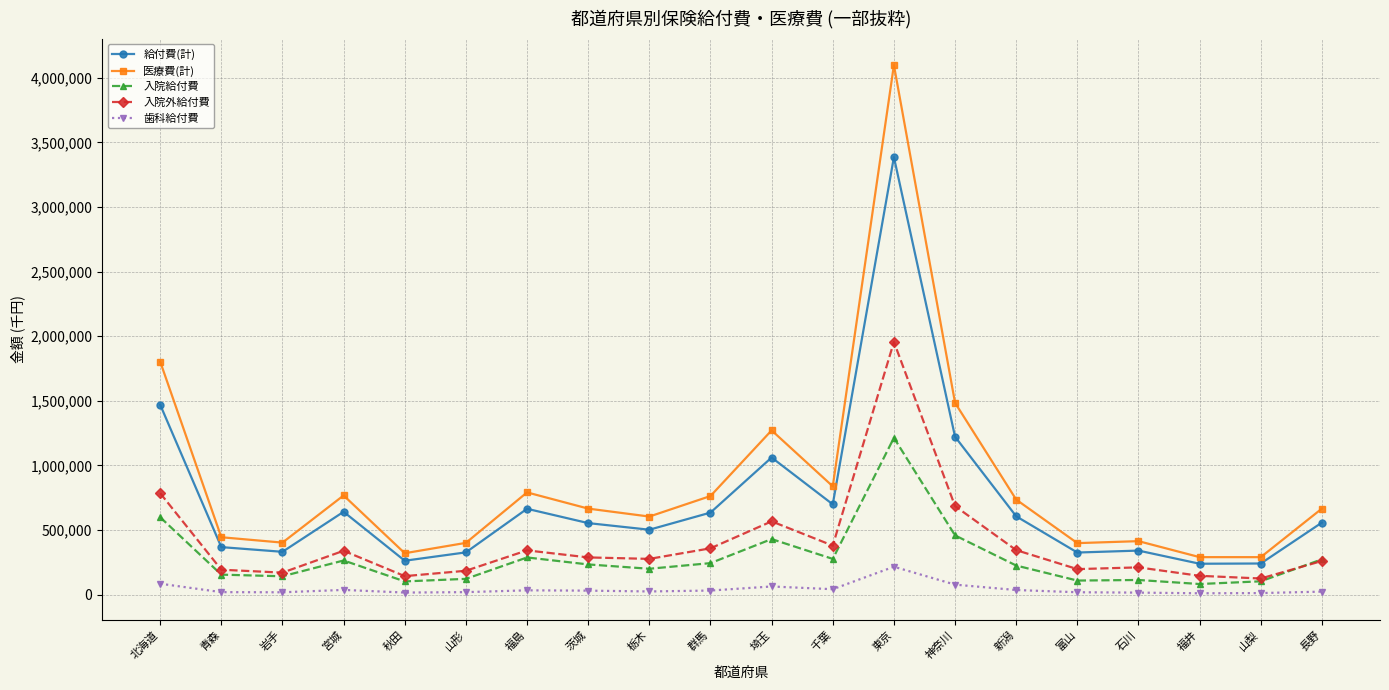

Where is the first local maximum for 医療費(計)?

宮城